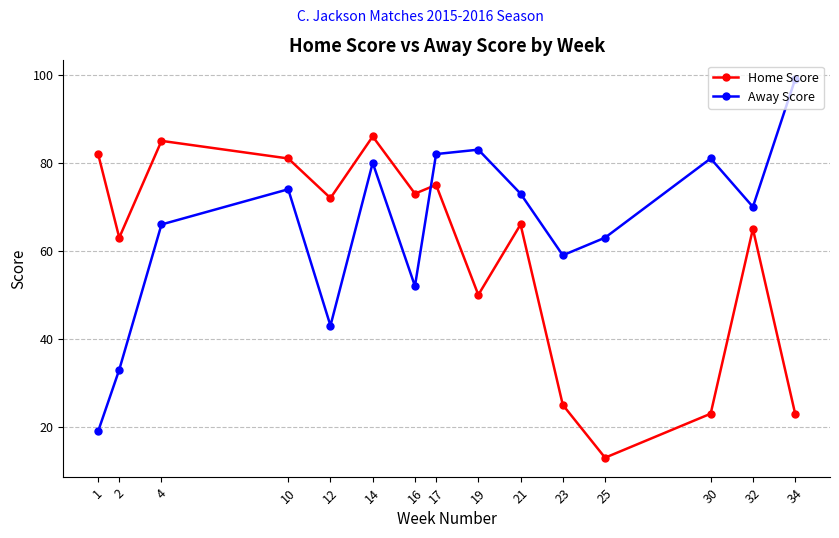

What is the maximum value for Home Score?

86